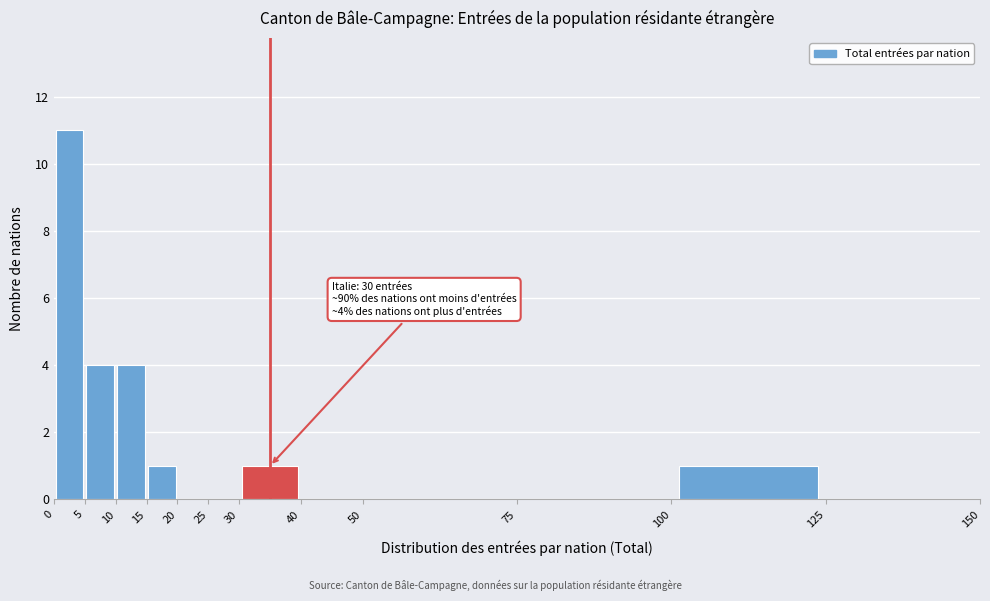

Over which range of the x-axis is the bar tallest?

0 to 5